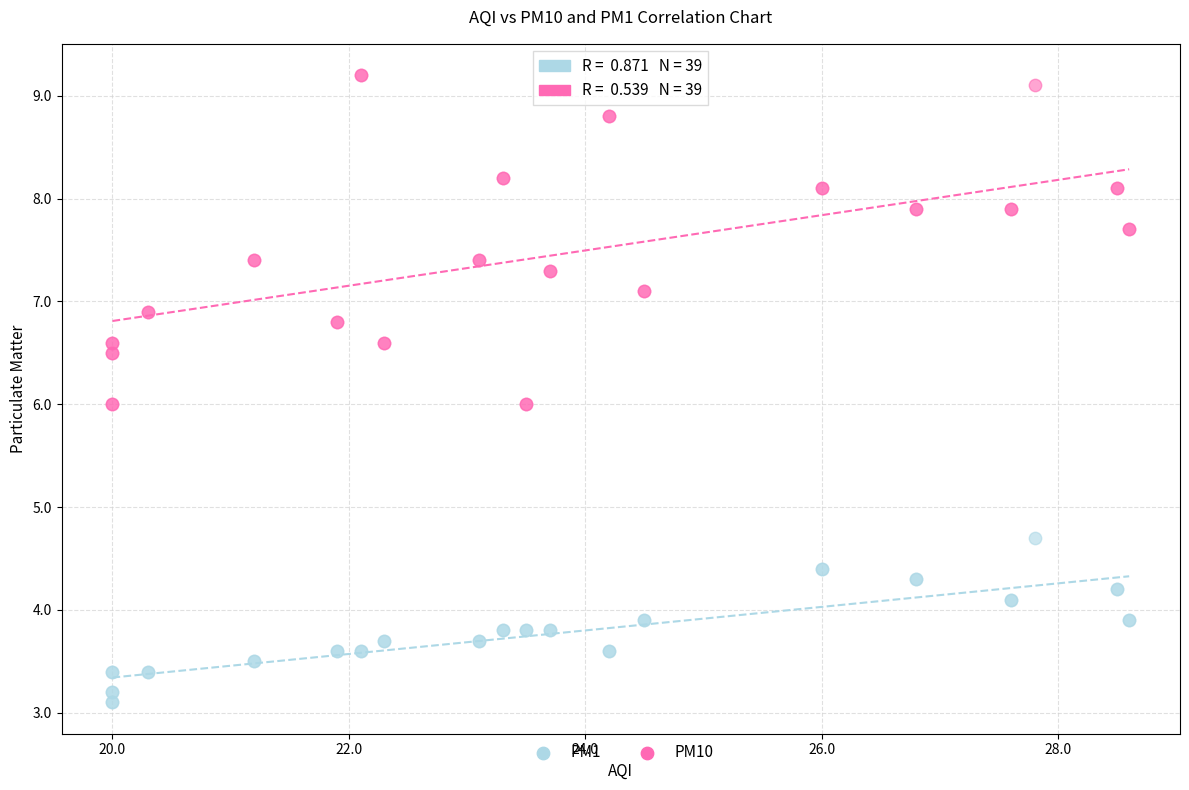

Which series contains the highest Y value?

PM10